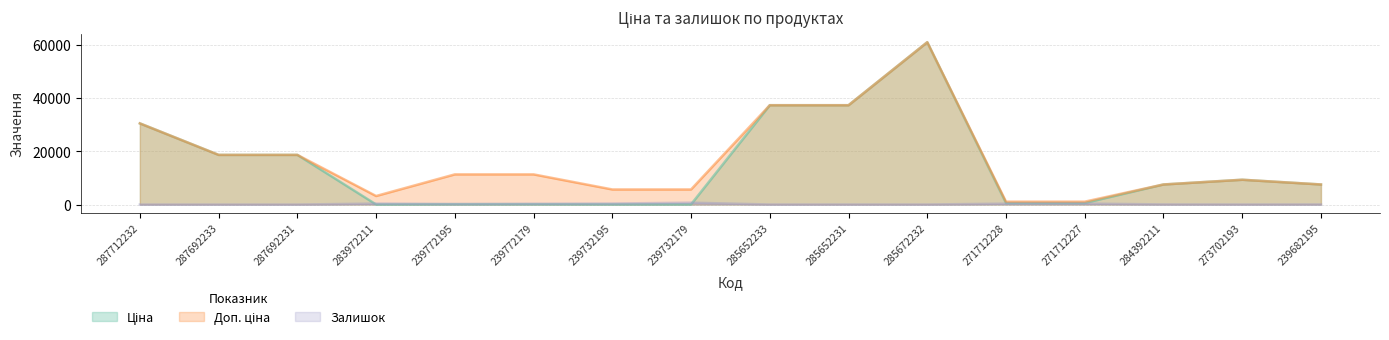

What is the difference between the maximum and second lowest values in the Залишок series?

702.0